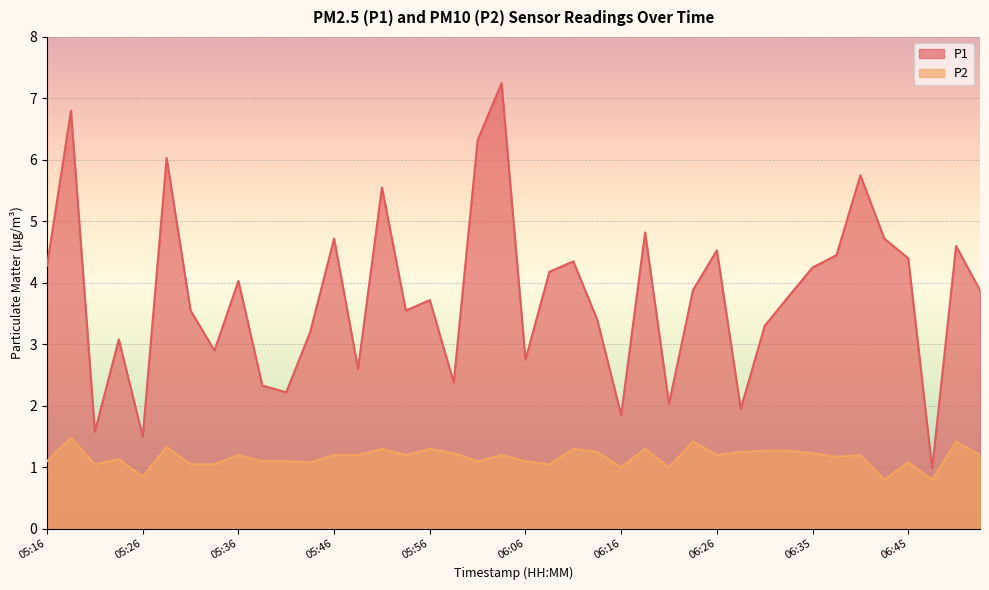

At which label does P2 reach its minimum?

06:43